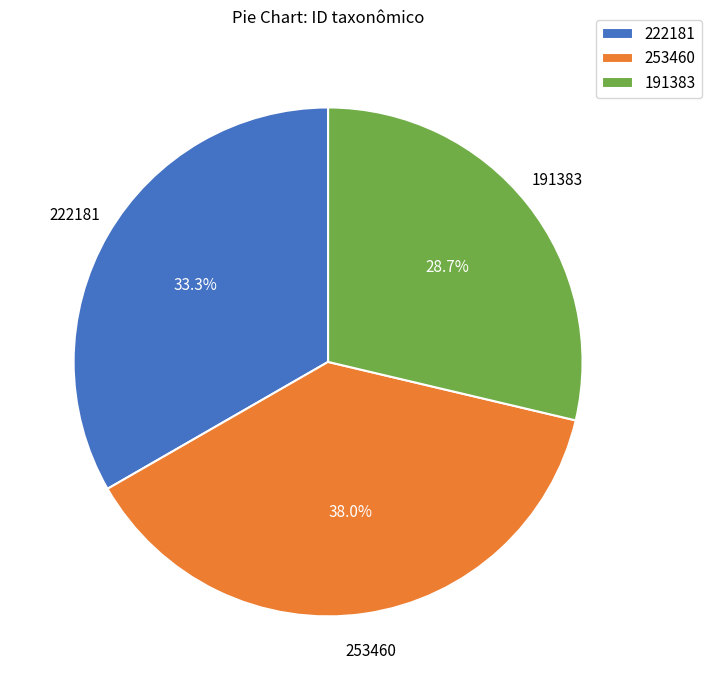

Between 253460 and 191383, which is larger?

253460